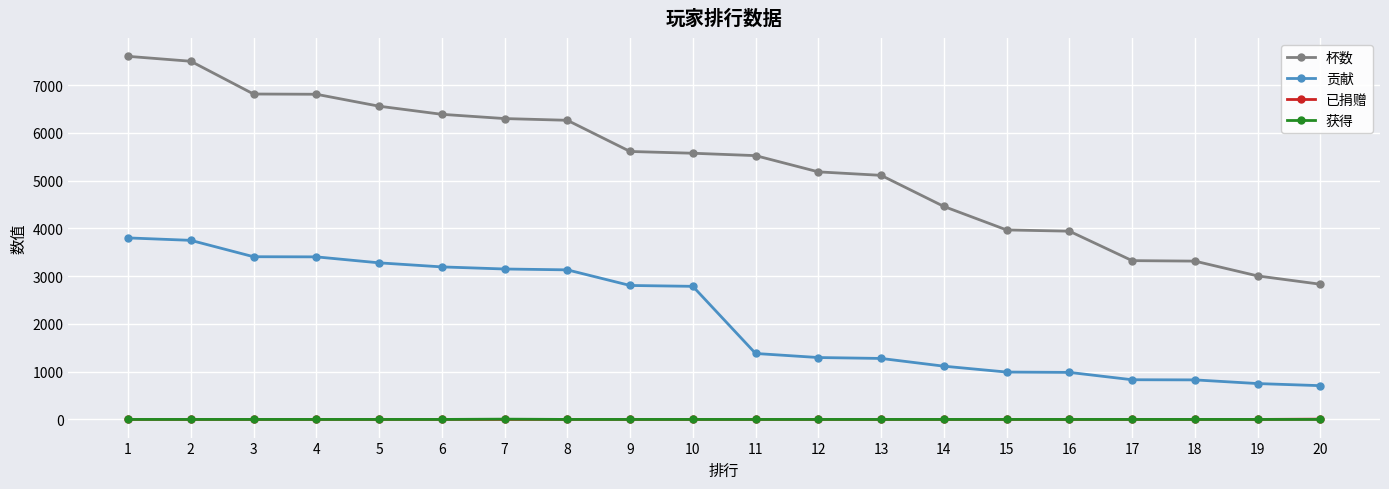

Which series has the largest total across all categories?

杯数